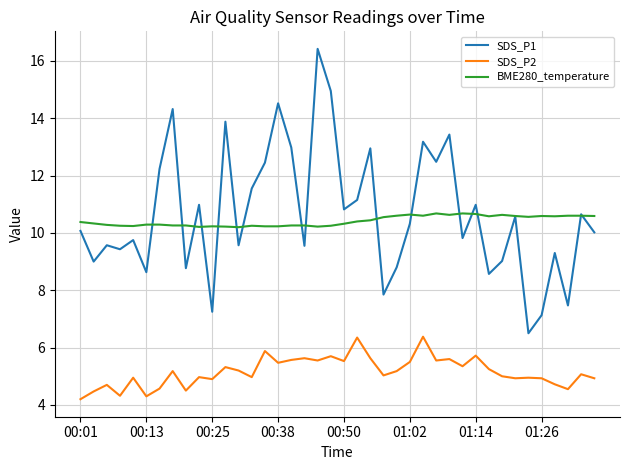

Which series has the widest spread of values?

SDS_P1